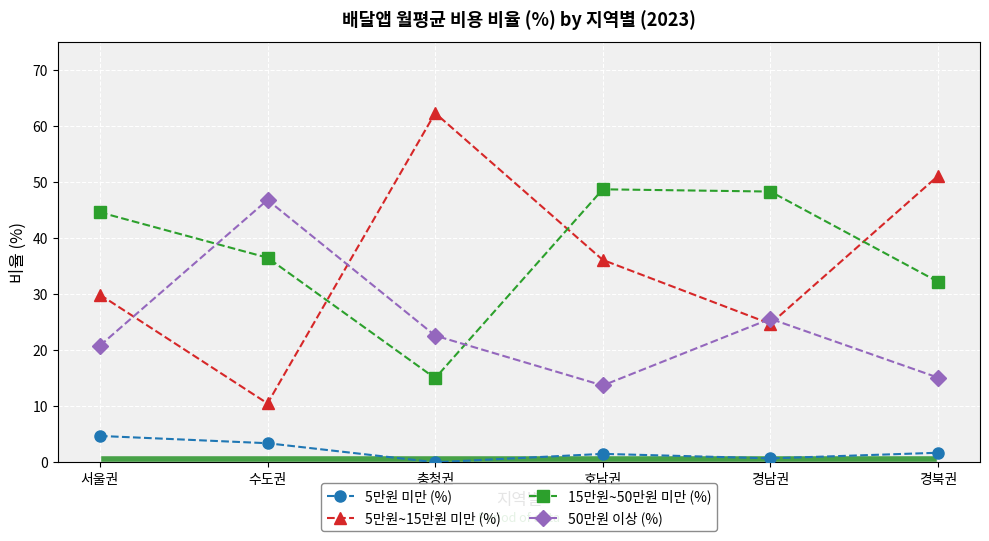

True or false: 5만원 미만 (%) and 15만원~50만원 미만 (%) cross at least once.

False